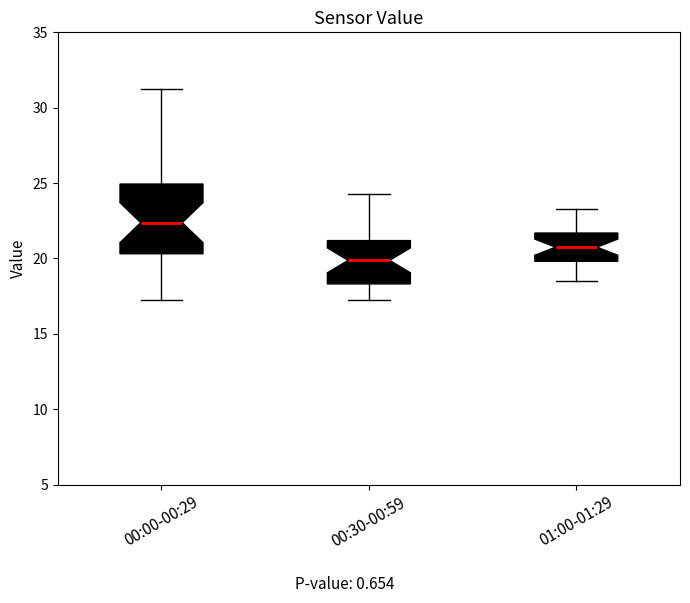

Which box has the highest median line?

00:00-00:29